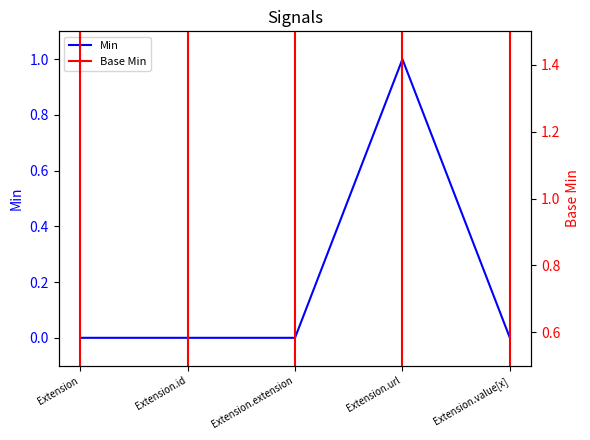

How many positive values are there?

1